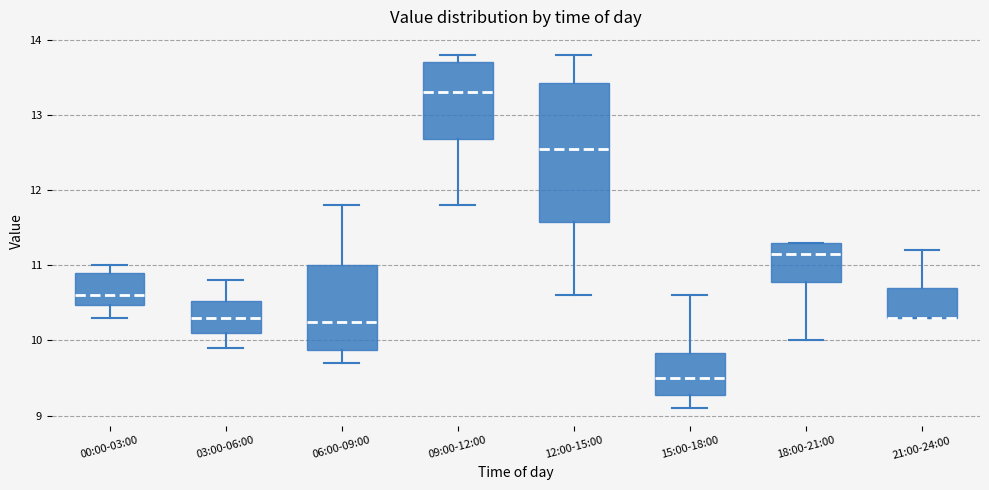

Comparing the boxes themselves (not the whiskers), which one is the tallest?

12:00-15:00